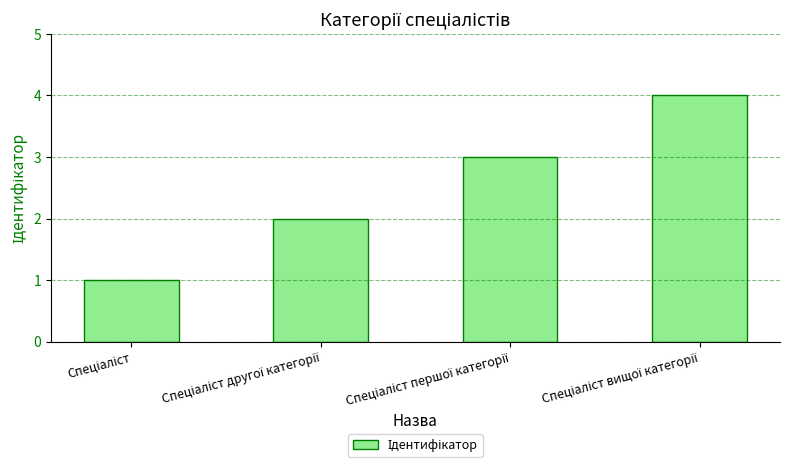

What is the sum of all values?

10